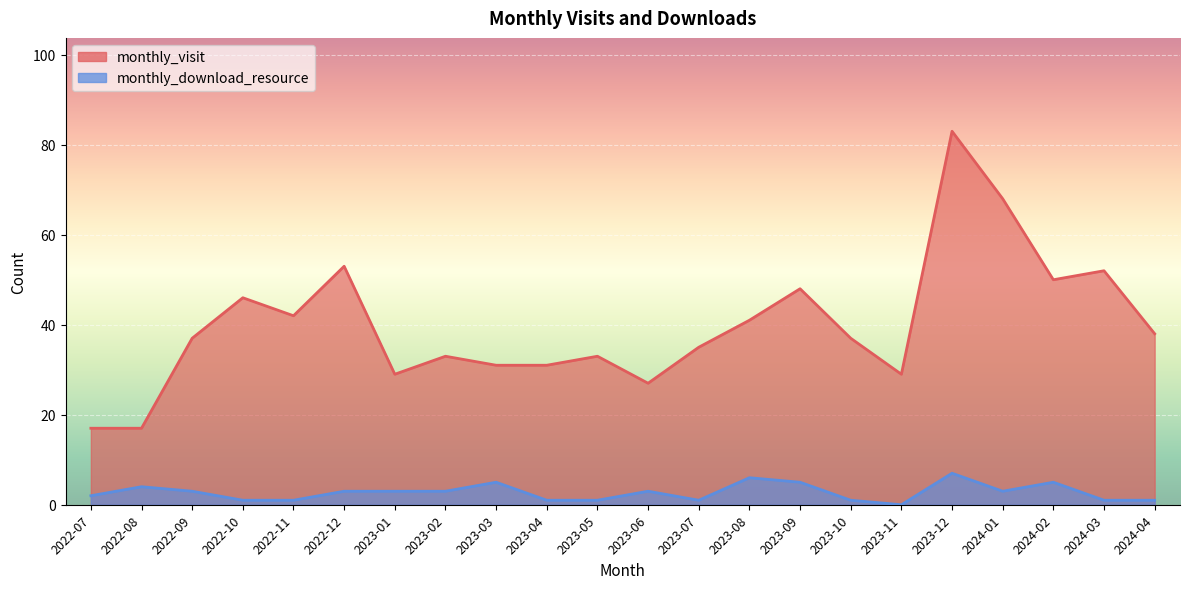

How many values in the monthly_visit series exceed 37?

10